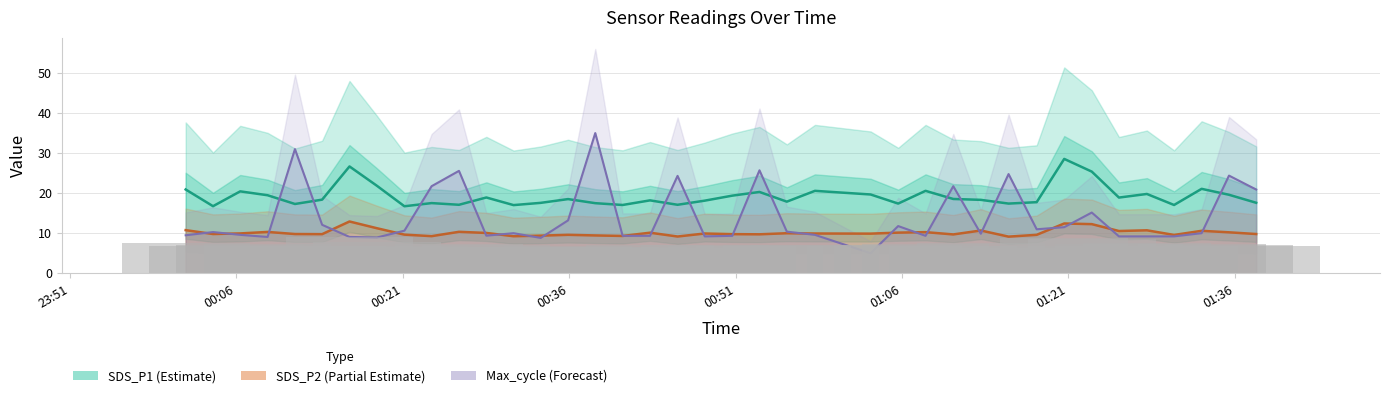

What is the minimum value shown in the chart?

5.0